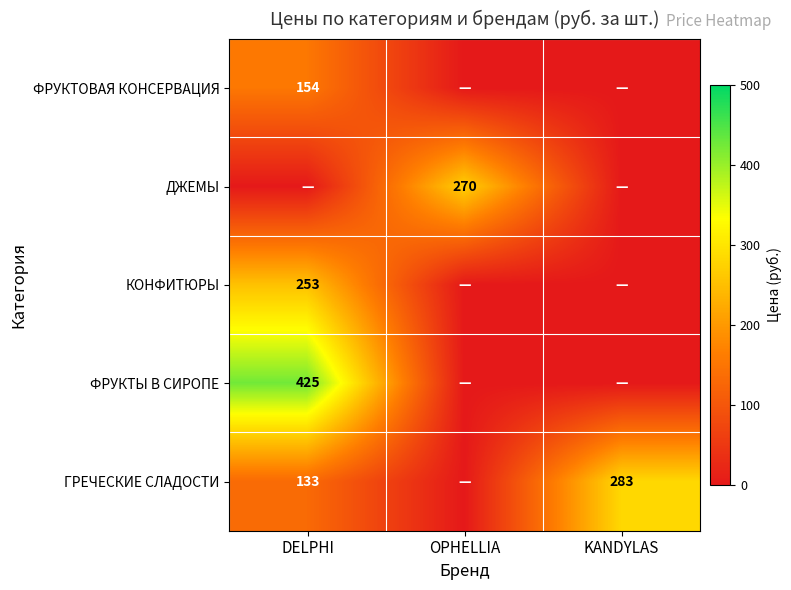

What is the sum of the ГРЕЧЕСКИЕ СЛАДОСТИ values at DELPHI and KANDYLAS?

416